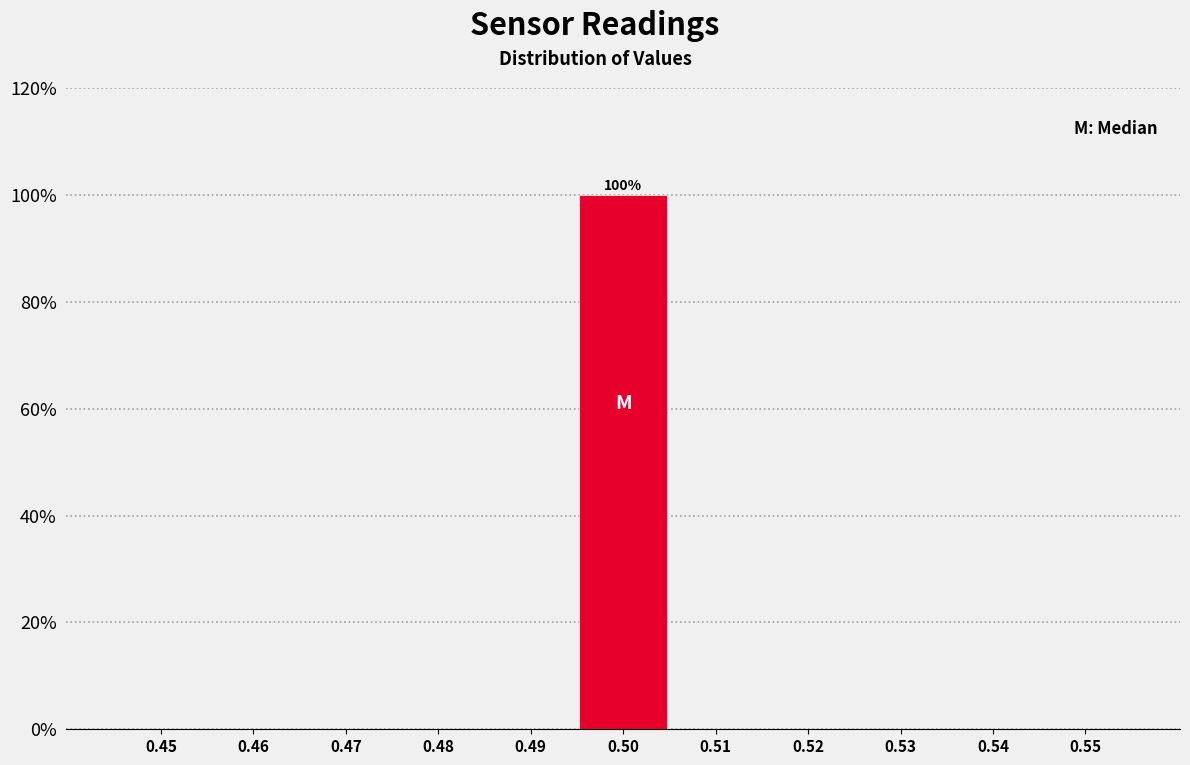

Reading right to left, transcribe all the data shown in this chart.

0.55=0	0.54=0	0.53=0	0.52=0	0.51=0	0.50=100	0.49=0	0.48=0	0.47=0	0.46=0	0.45=0